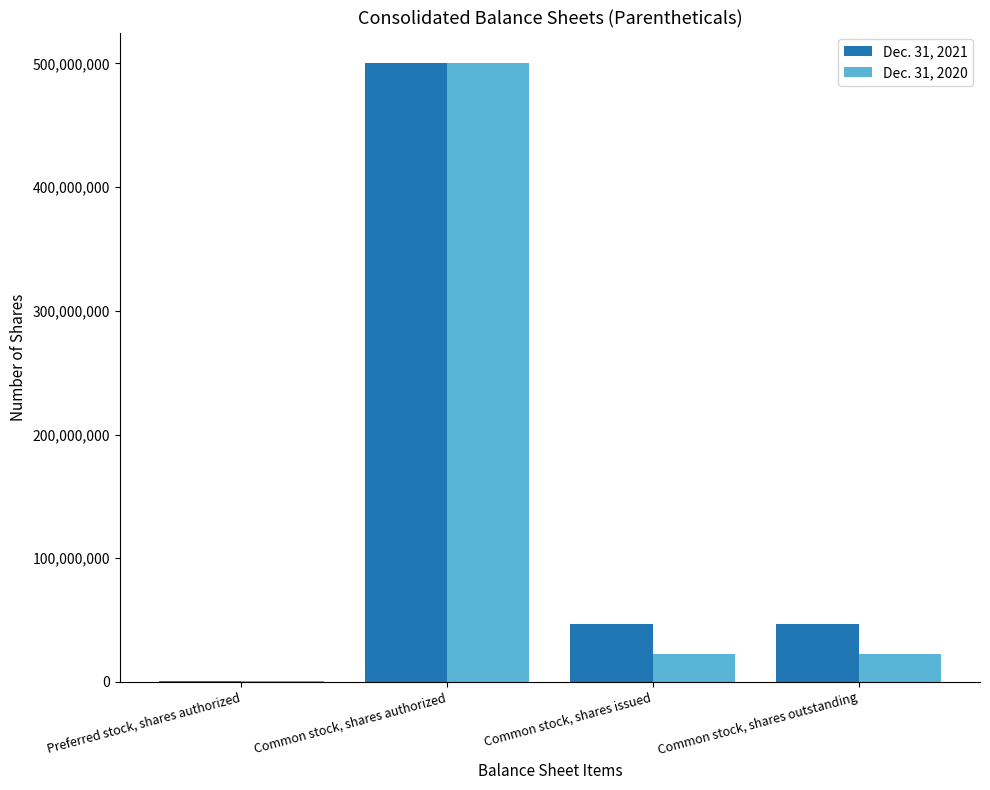

What are all the series names shown in the legend?

Dec. 31, 2021, Dec. 31, 2020